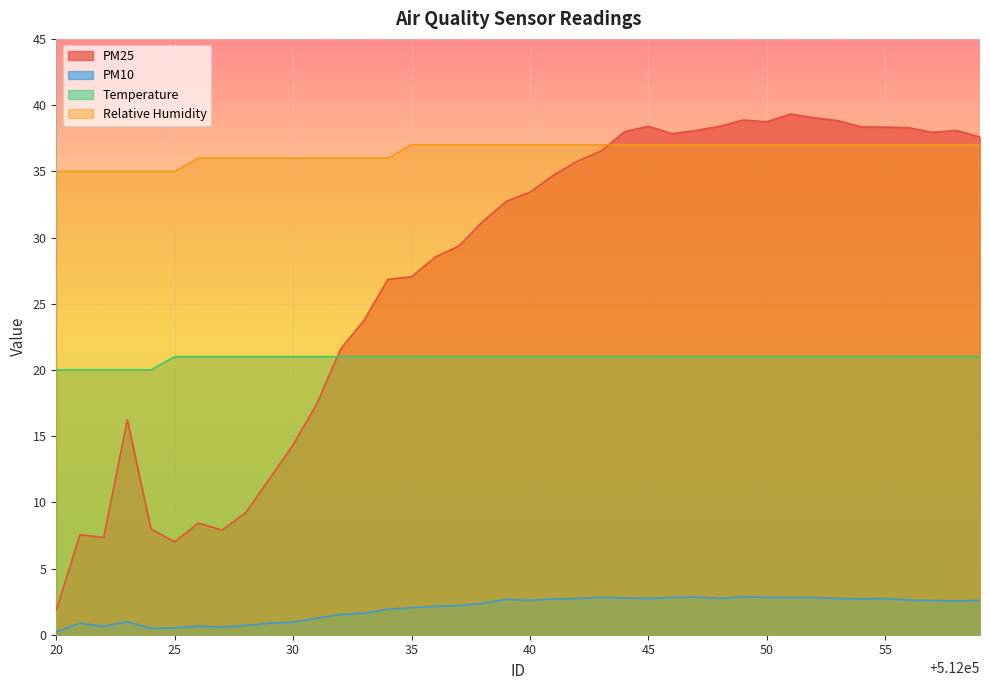

How many values in the Relative Humidity series are below 37?

15